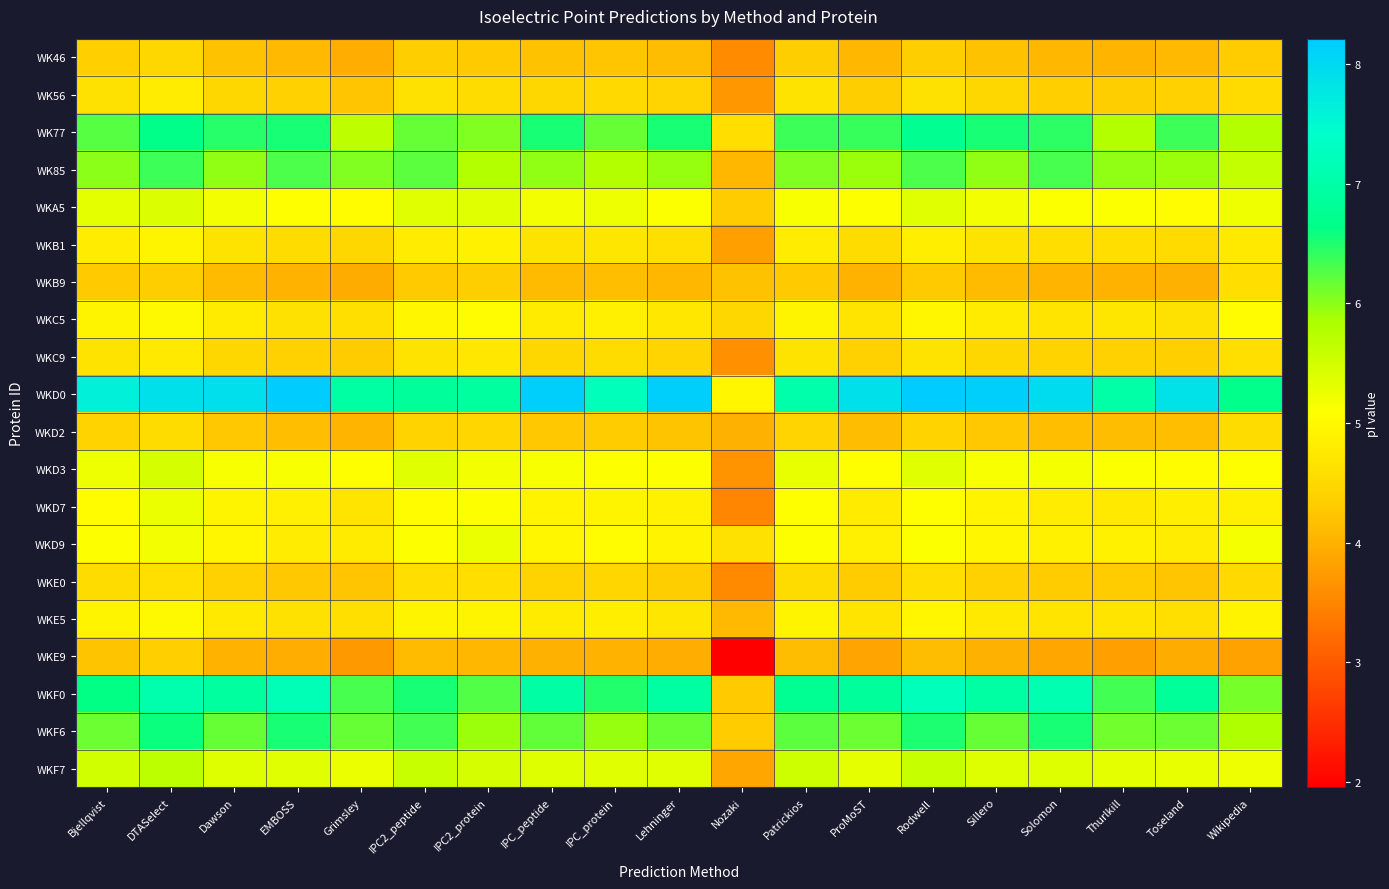

List the series in order of their peak value, lowest first.

WKE9, WK46, WKD2, WKB9, WKE0, WKC9, WK56, WKB1, WKE5, WKC5, WKD7, WKD9, WKA5, WKD3, WKF7, WK85, WKF6, WK77, WKF0, WKD0